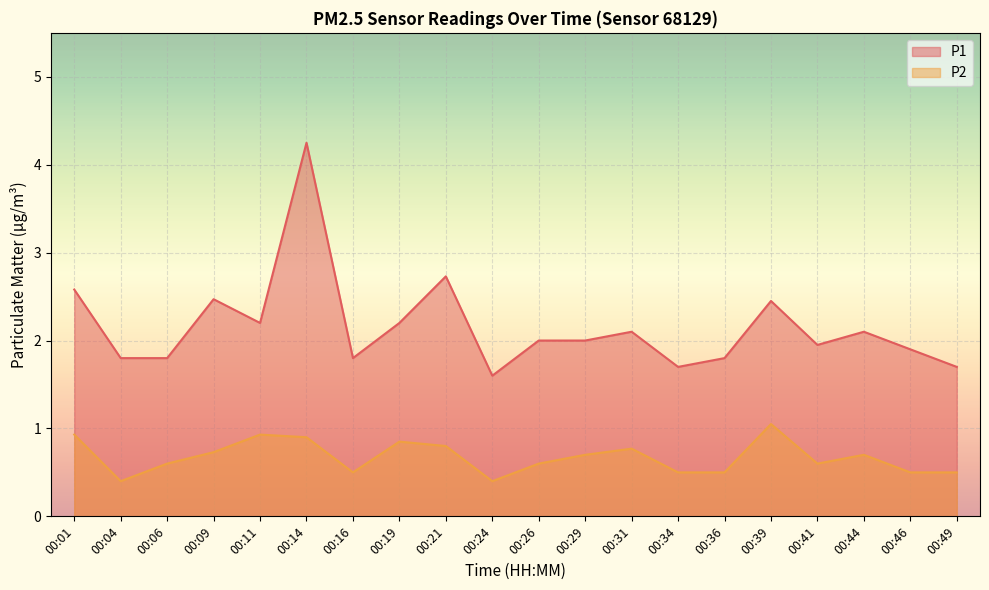

The P1 series shows 1.0 at 00:36. True or false?

False